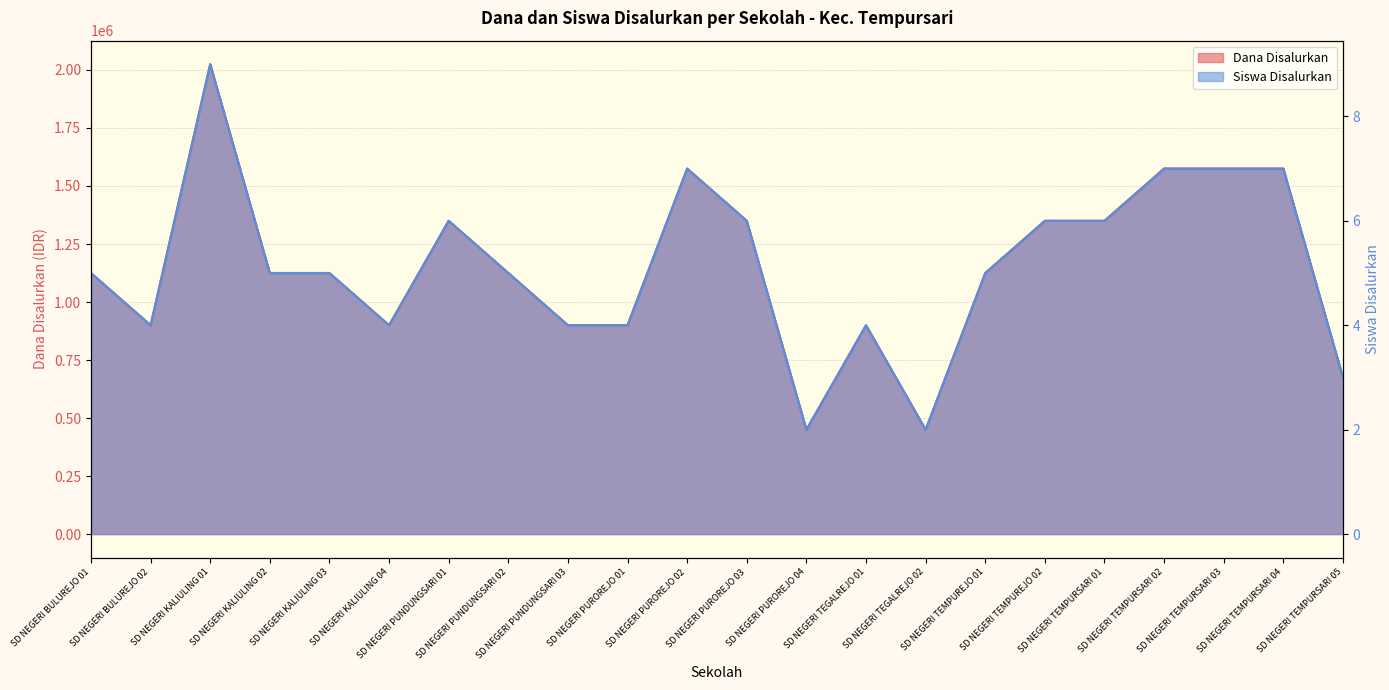

Is it true that Dana Disalurkan equals 450000 at SD NEGERI TEGALREJO 02?

True